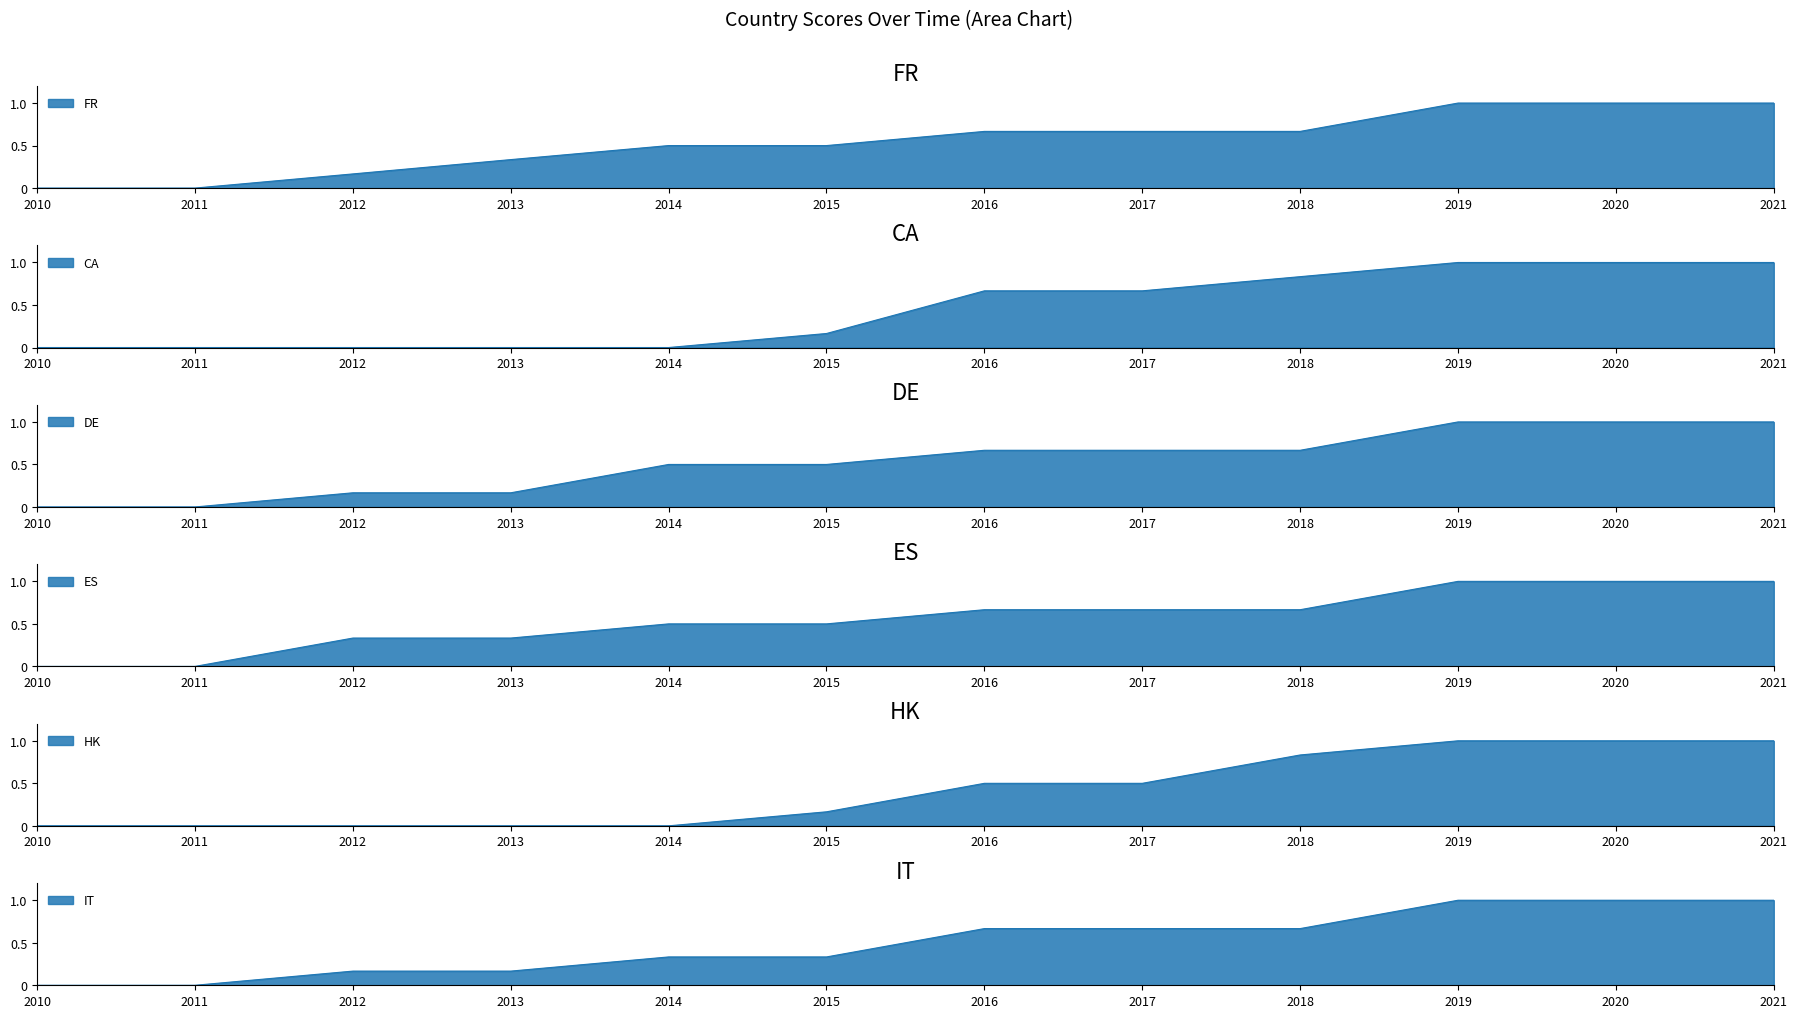

What is the difference between the ES values at 2010 and 2017?

0.7